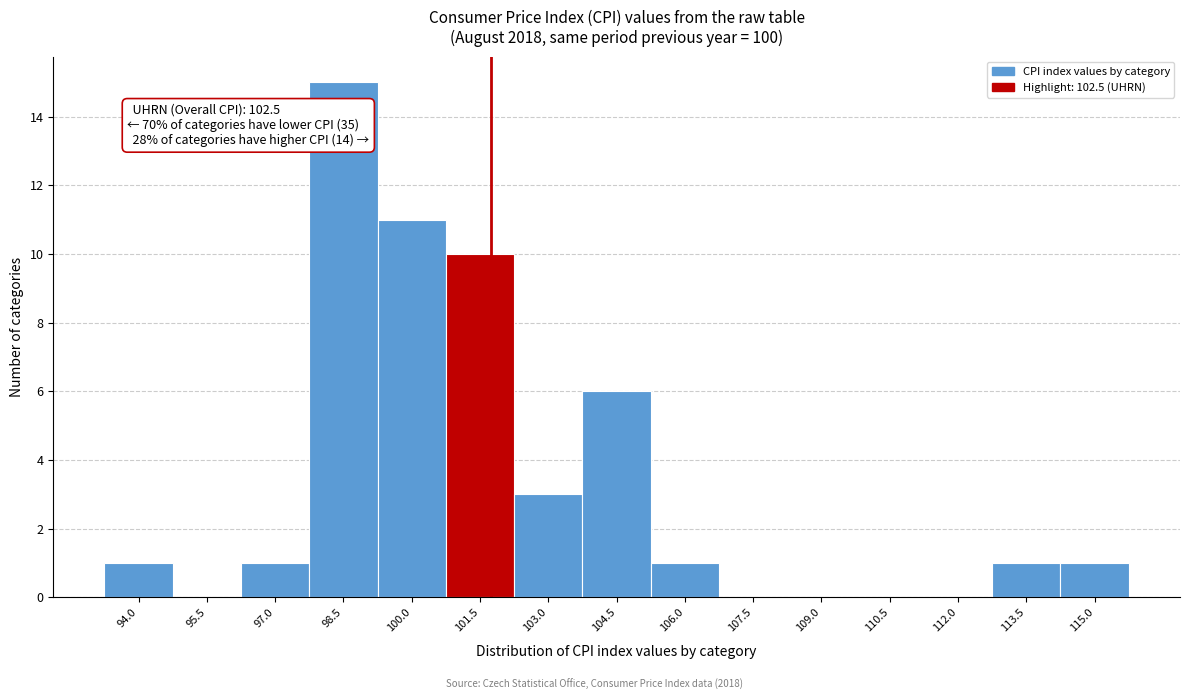

Reading left to right, what are all the values shown in this chart?

94.0=1	95.5=0	97.0=1	98.5=15	100.0=11	101.5=10	103.0=3	104.5=6	106.0=1	107.5=0	109.0=0	110.5=0	112.0=0	113.5=1	115.0=1